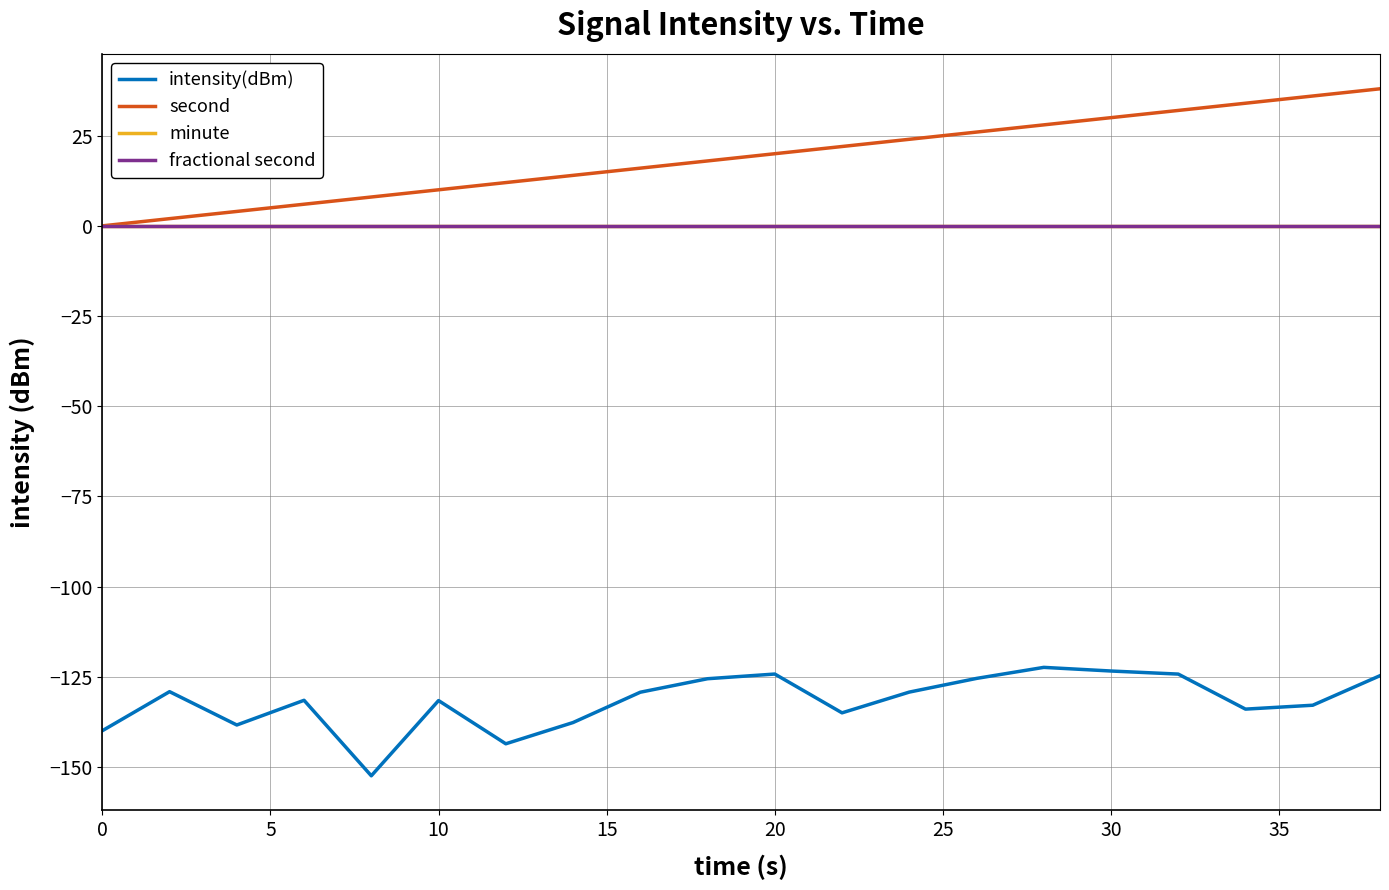

Is this an area chart (filled region under the line)?

No